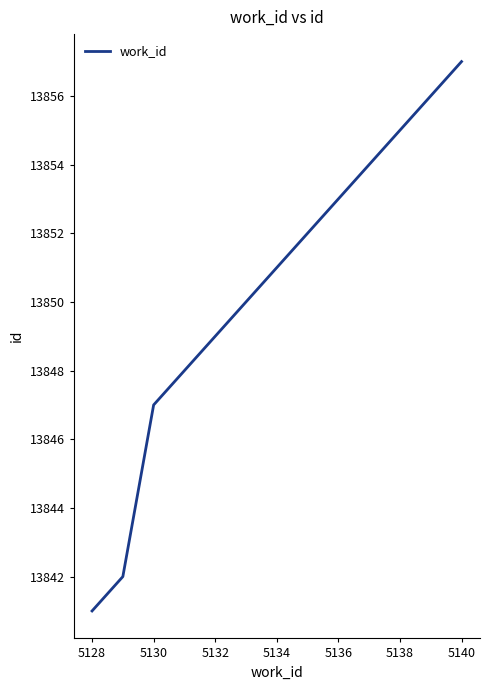

What is the difference between the maximum and minimum values?

16